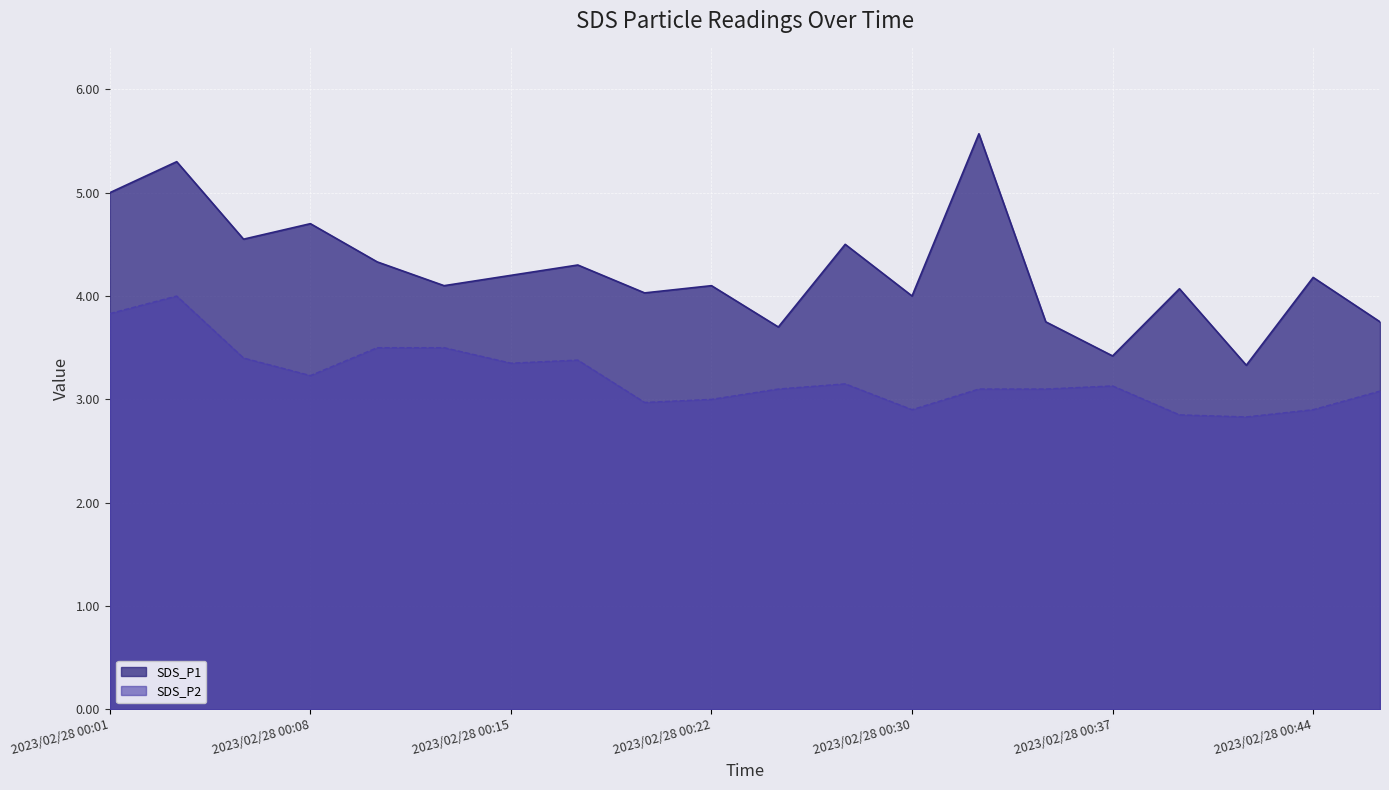

Is the value of SDS_P1 at 2023/02/28 00:03 greater than the value of SDS_P2 at 2023/02/28 00:37?

Yes